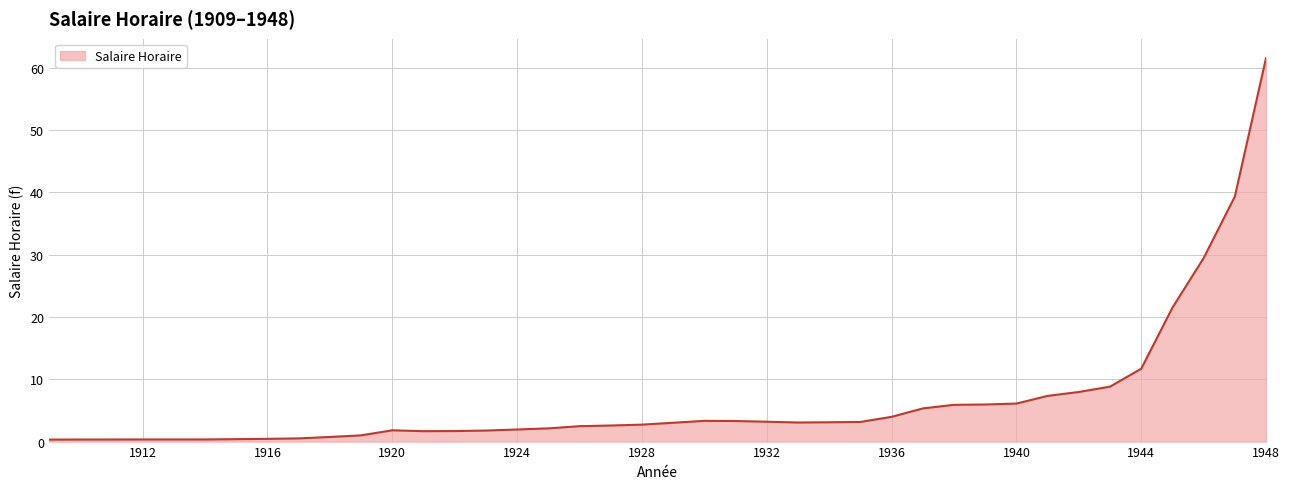

What is the maximum value shown in the chart?

61.6